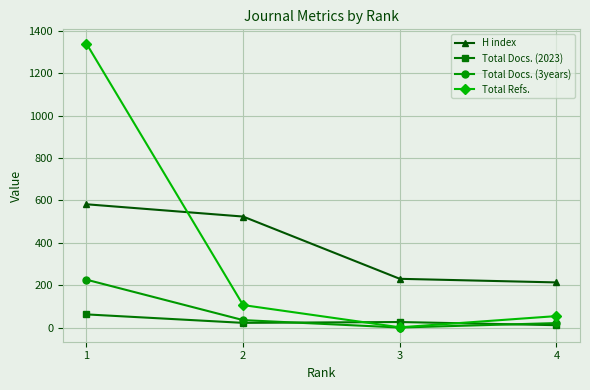

What is the lowest value of the Total Docs. (2023) series?

11